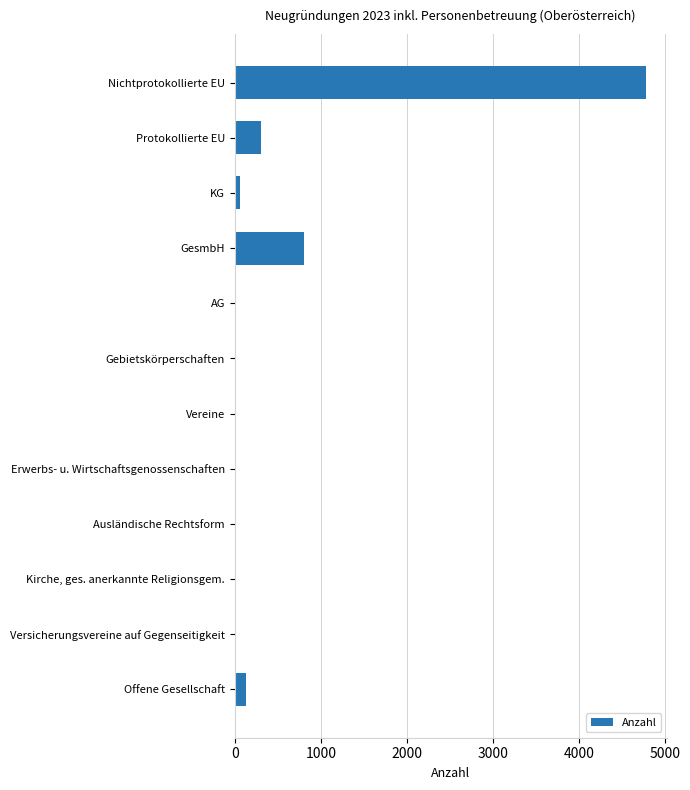

The value at GesmbH is 805. True or false?

True